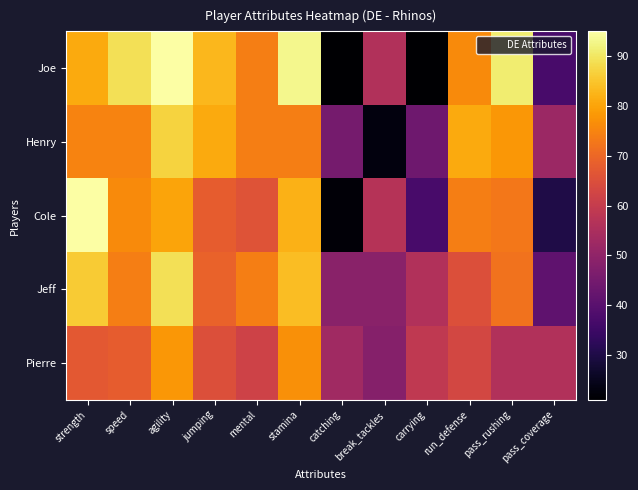

What is the total value across all series at agility?

429